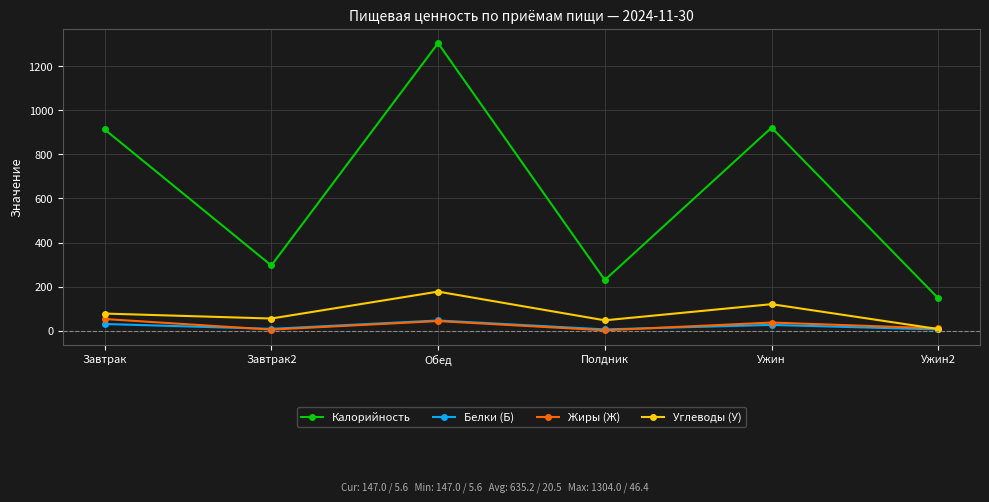

What is the highest value of the Белки (Б) series?

46.4